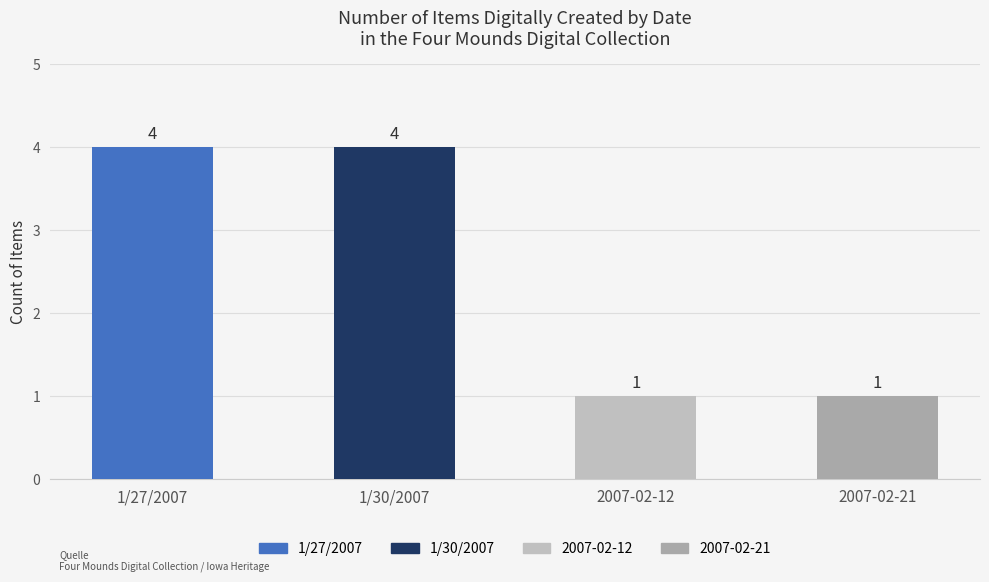

List the series in order of their peak value, highest first.

1/27/2007, 1/30/2007, 2007-02-12, 2007-02-21